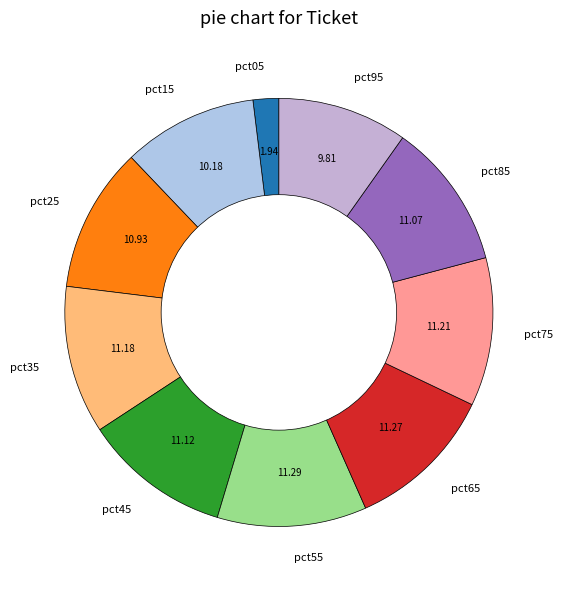

Does pct05 account for over 50% of the chart?

No